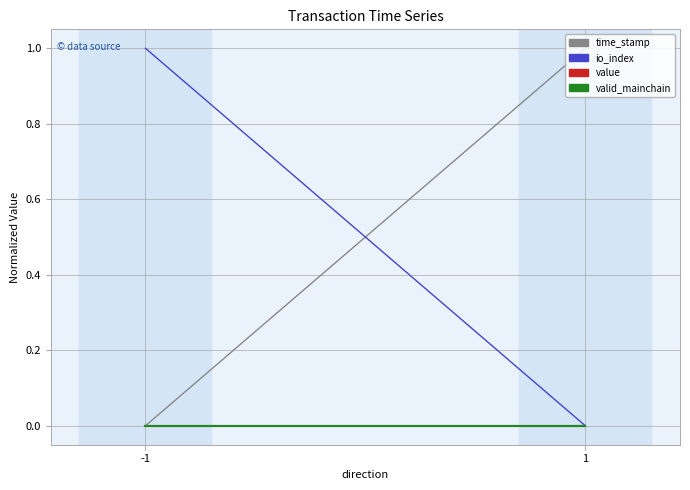

What are all the series names shown in the legend?

time_stamp, io_index, value, valid_mainchain